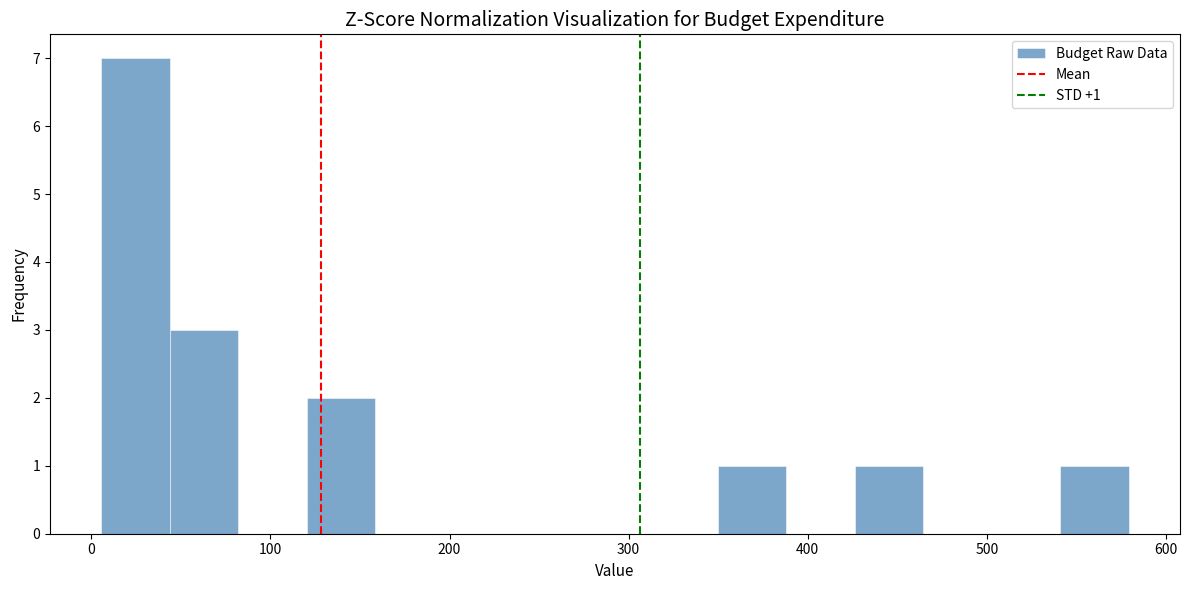

Read against the x-axis, roughly where is the centre of the tallest bar?

20